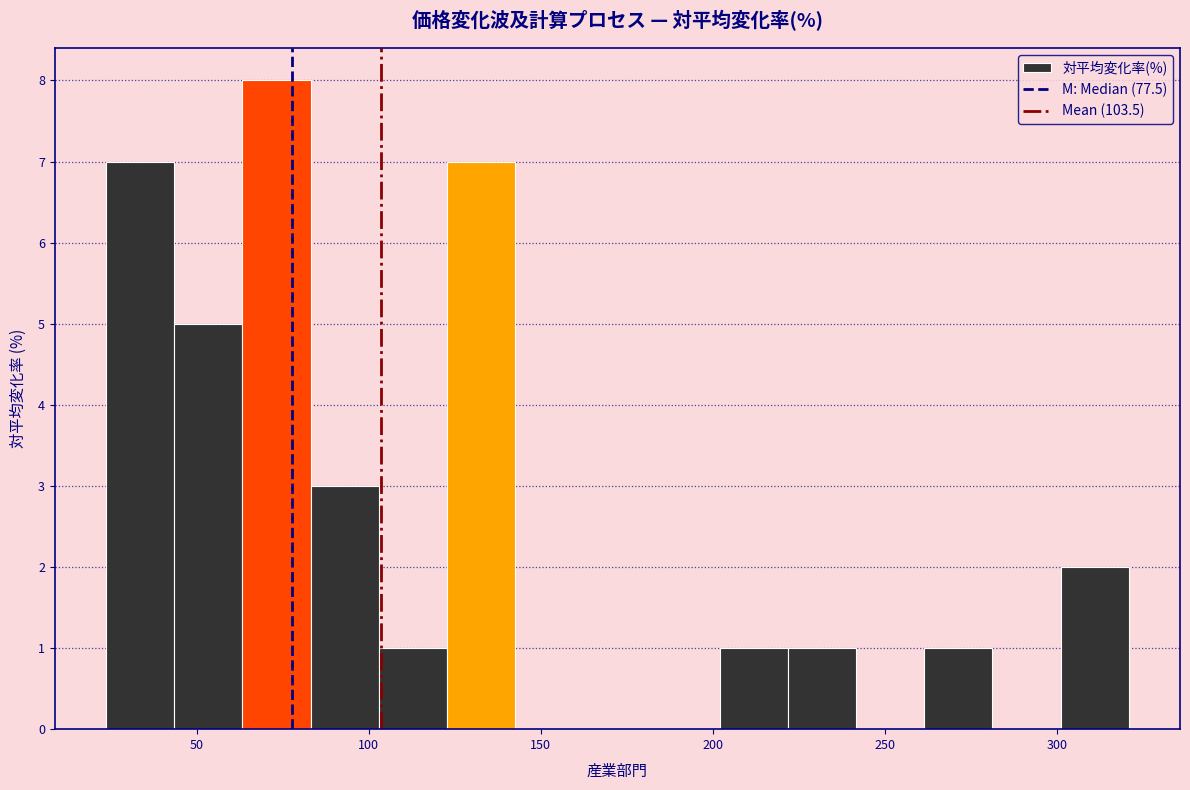

Read against the x-axis, roughly where is the centre of the tallest bar?

75